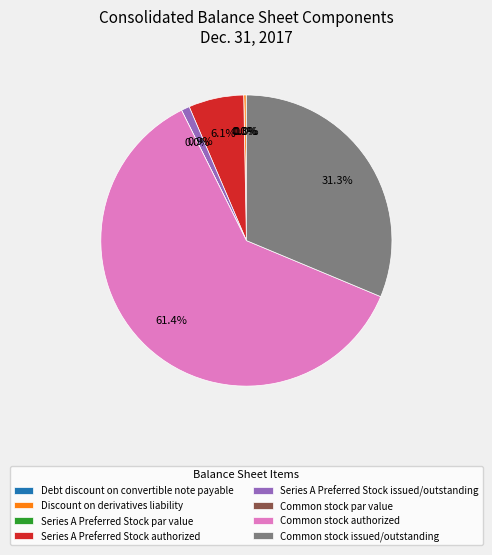

Count the number of slices in the pie.

8